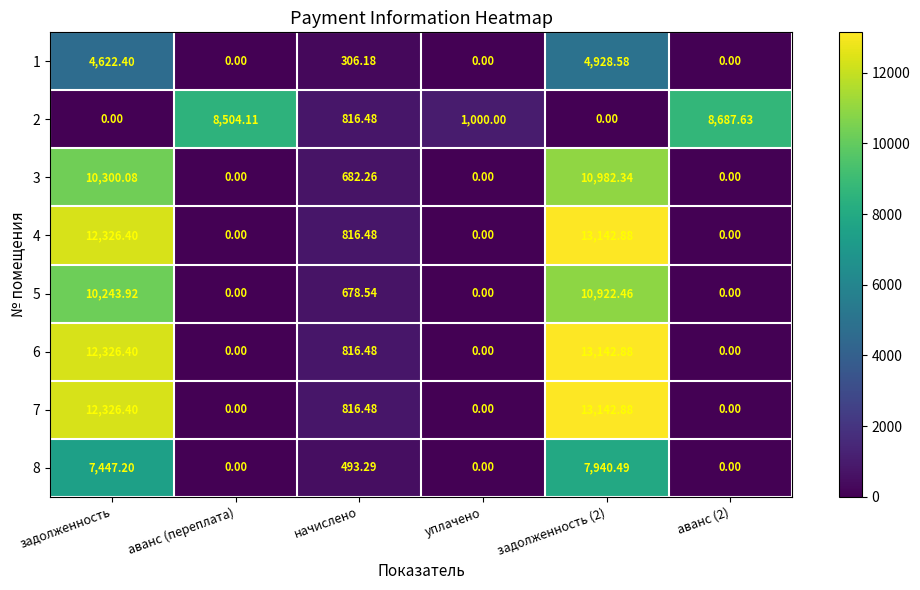

At how many categories does at least one series exceed 3809?

4